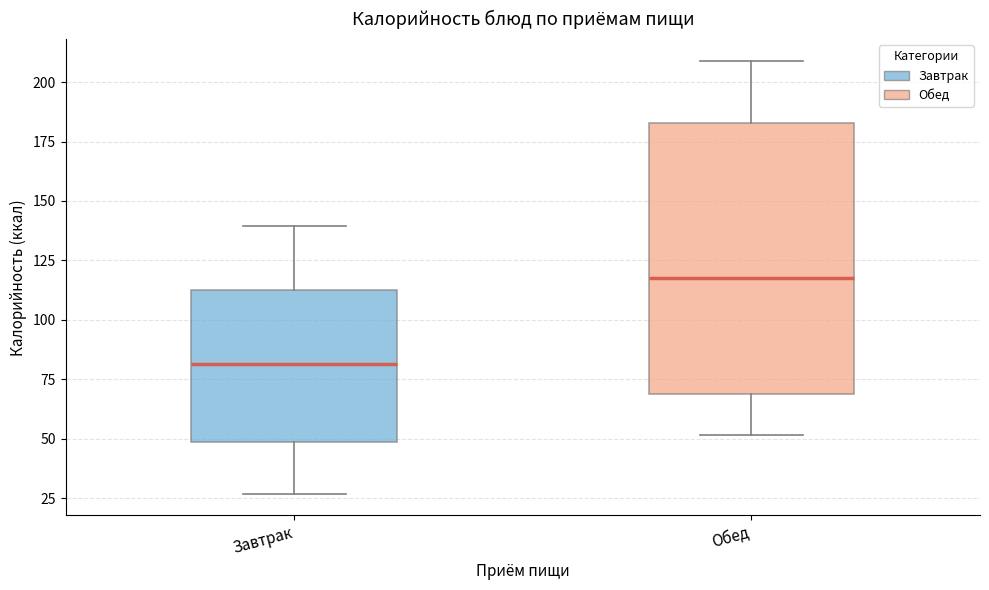

Where is the upper edge of the box for Обед on the y-axis? The values are not printed on the chart, so give them approximately, as read against the axis.

185